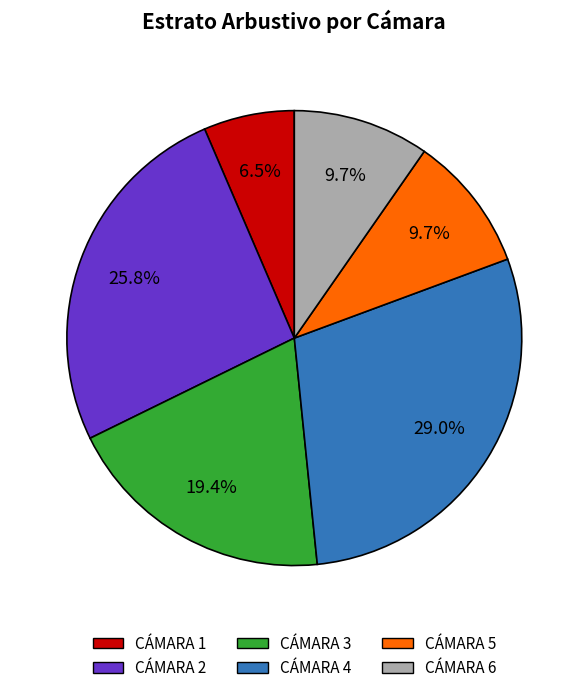

How much of the chart is everything except CÁMARA 6?

90.3%